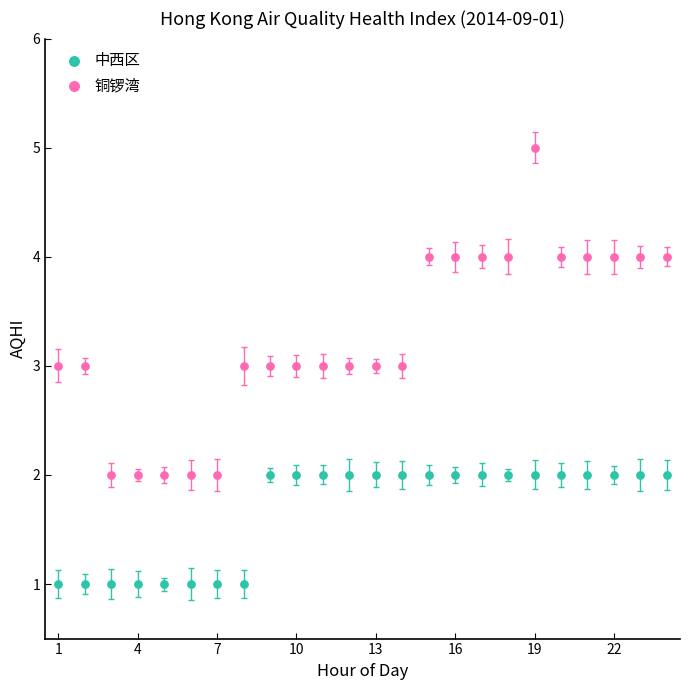

Across all data points, what is the range of Y values (max minus min)?

4